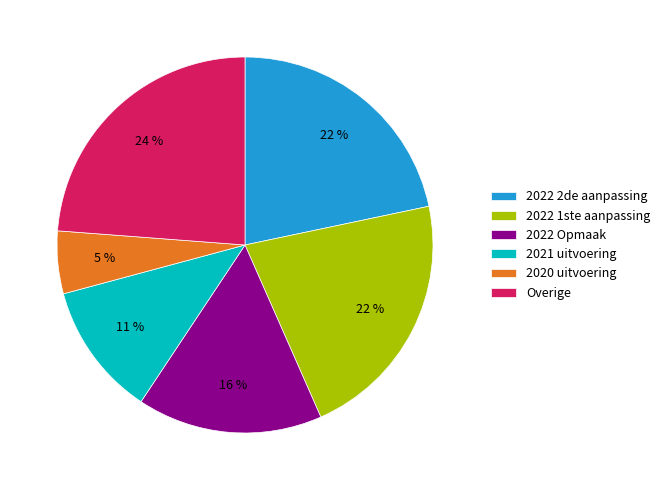

Which slice is the smallest?

2020 uitvoering